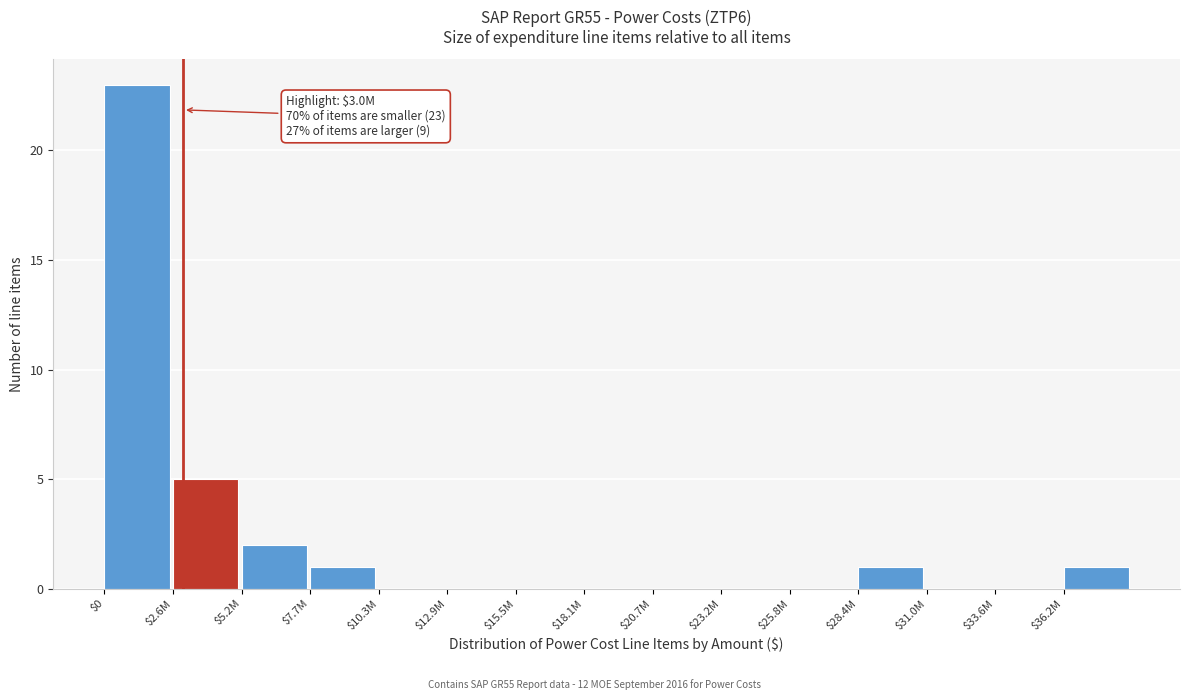

The value at $28.4M is 1. True or false?

True